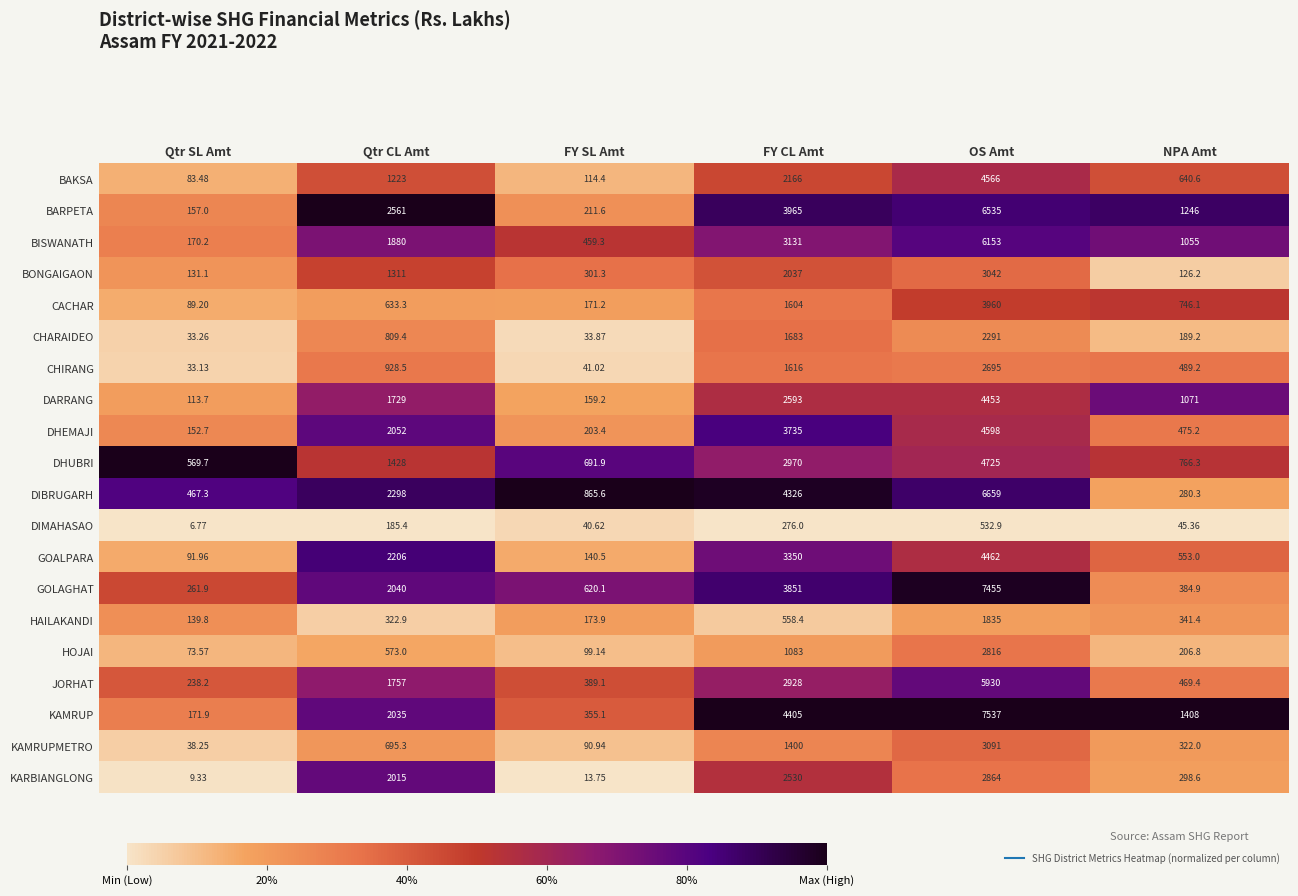

Between FY CL Amt and OS Amt, which series saw the biggest shift?

GOLAGHAT